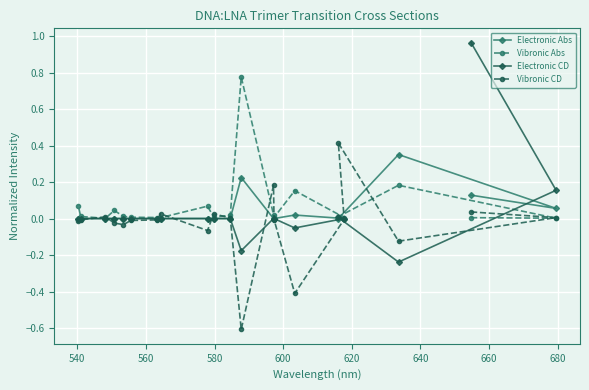

What is the smallest value displayed?

-0.6